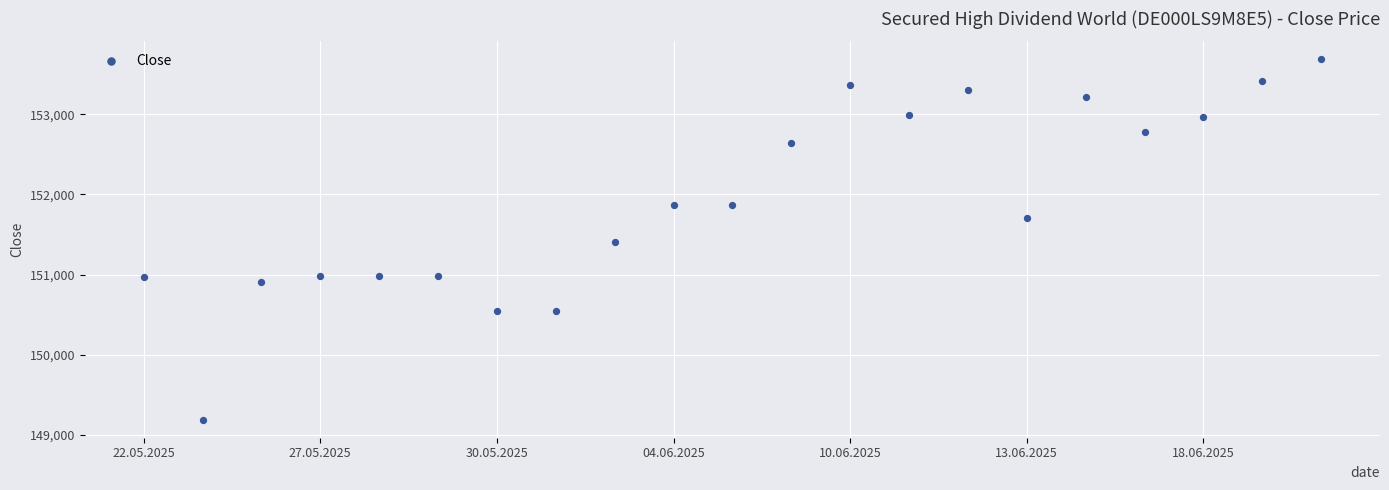

What is the range of Y values (max minus min)?

4494